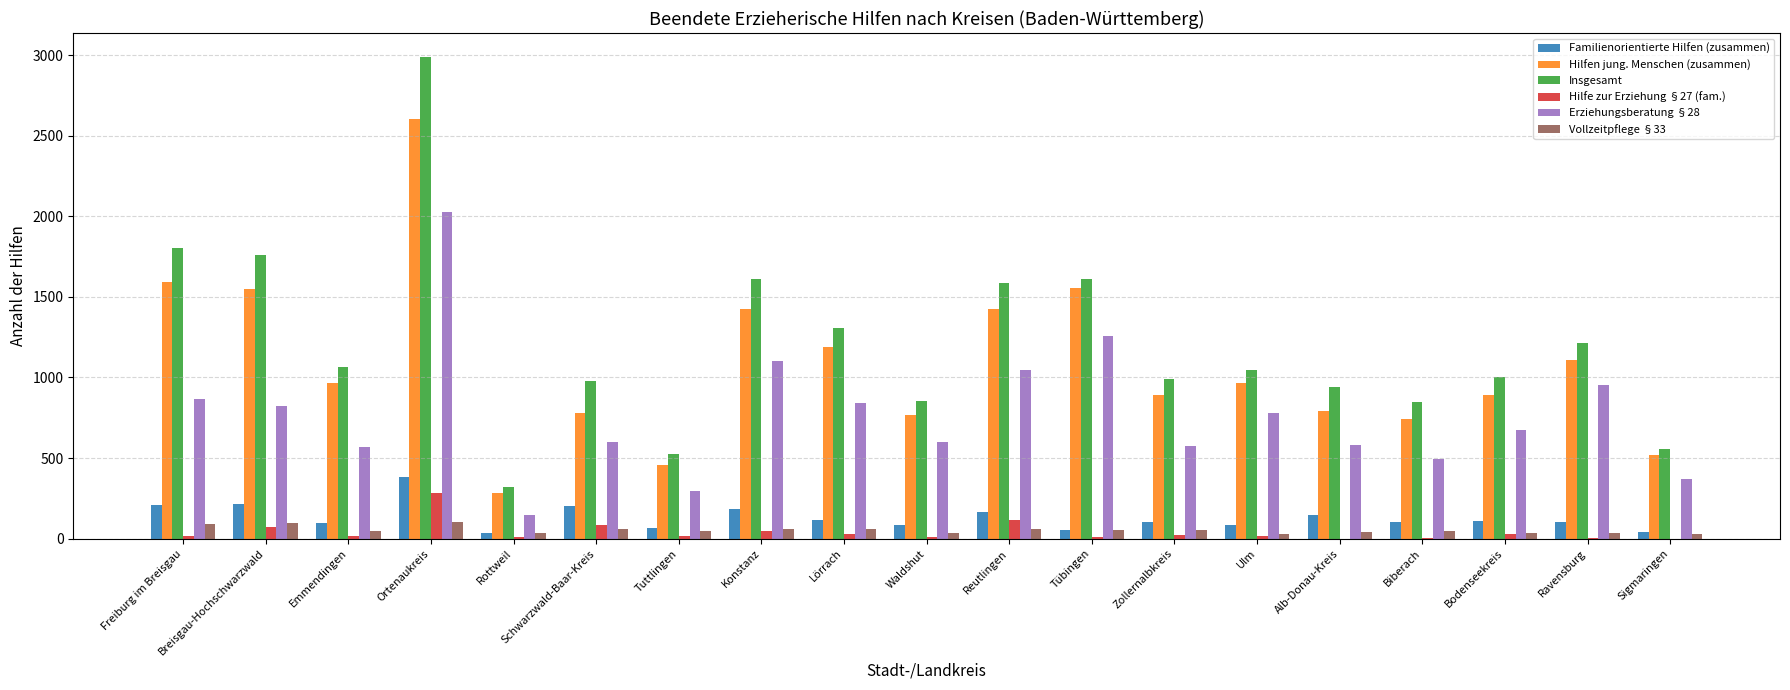

Which series changed the most between Breisgau-Hochschwarzwald and Ulm?

Insgesamt